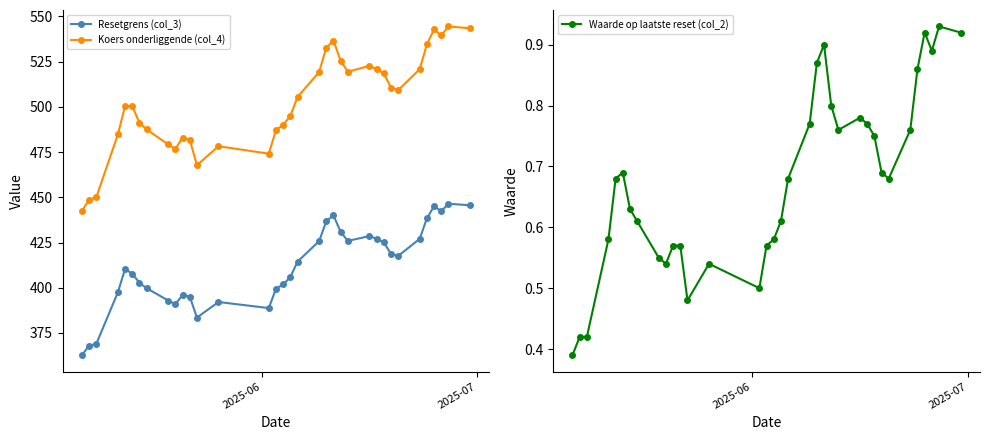

How many data points does each series have?

35